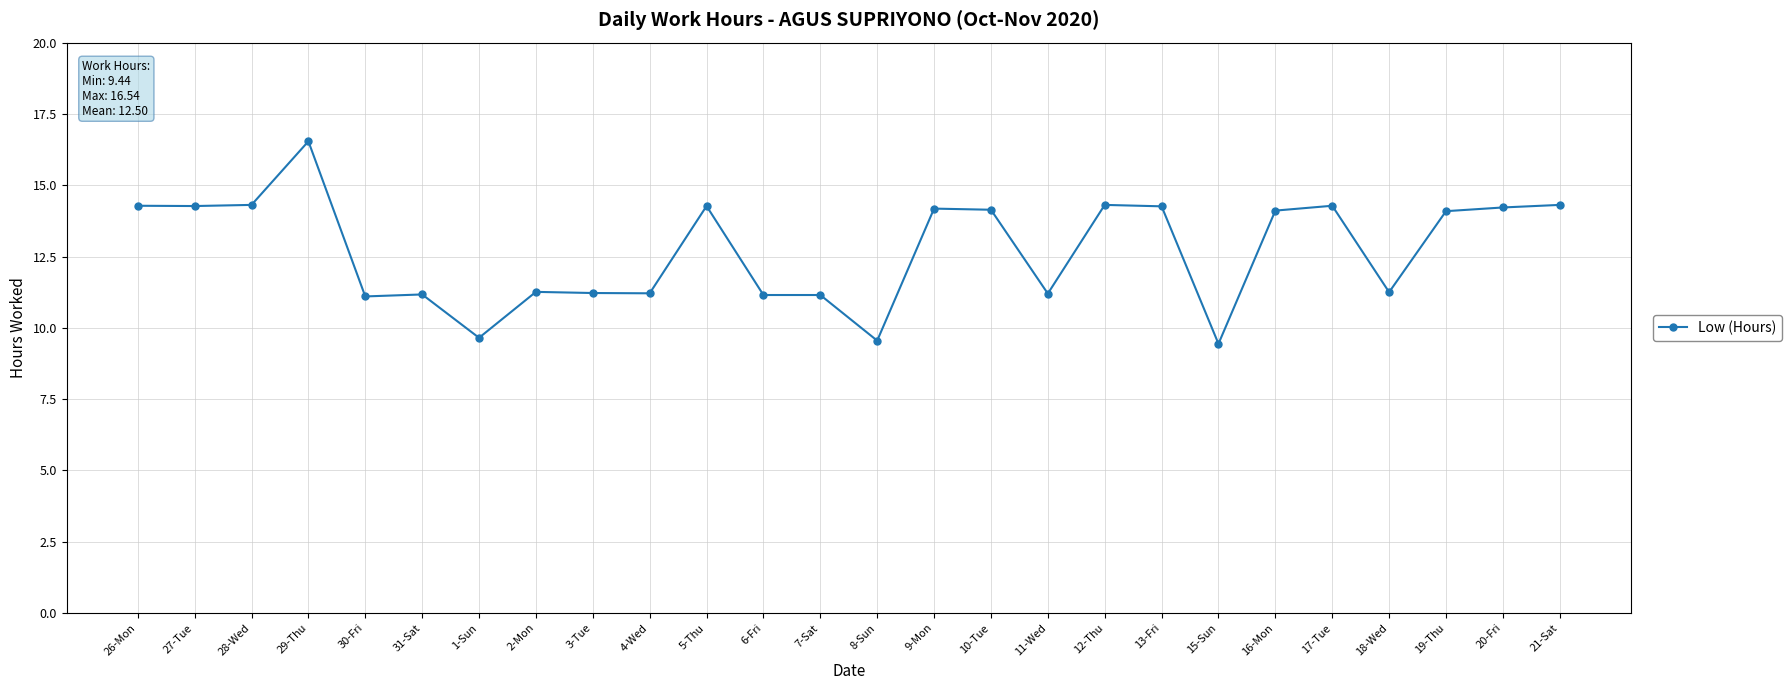

What is the difference between the maximum and minimum values?

7.1